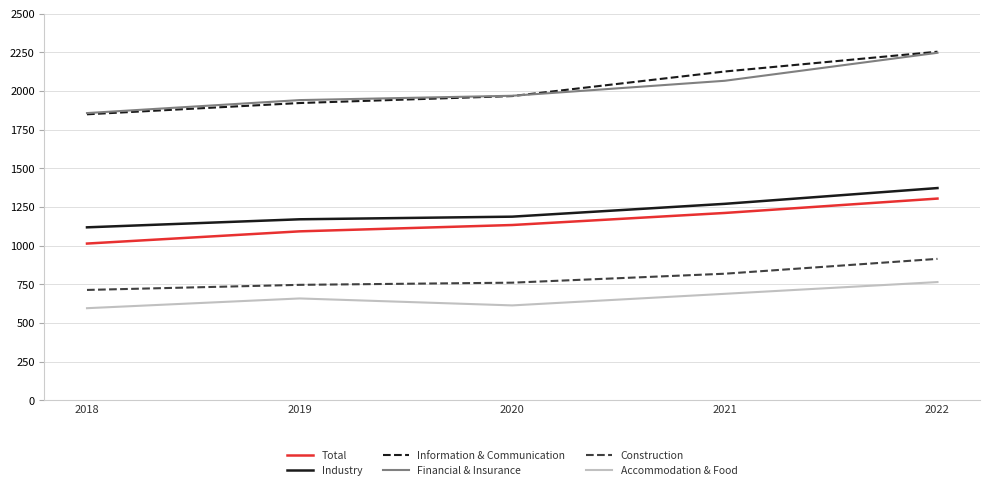

Reading left to right, transcribe all the data shown in this chart.

Total: 1013	1092	1133	1211	1304
Industry: 1118	1170	1187	1270	1372
Information & Communication: 1849	1922	1967	2126	2254
Financial & Insurance: 1857	1941	1969	2066	2247
Construction: 713	746	760	818	914
Accommodation & Food: 595	658	613	688	764